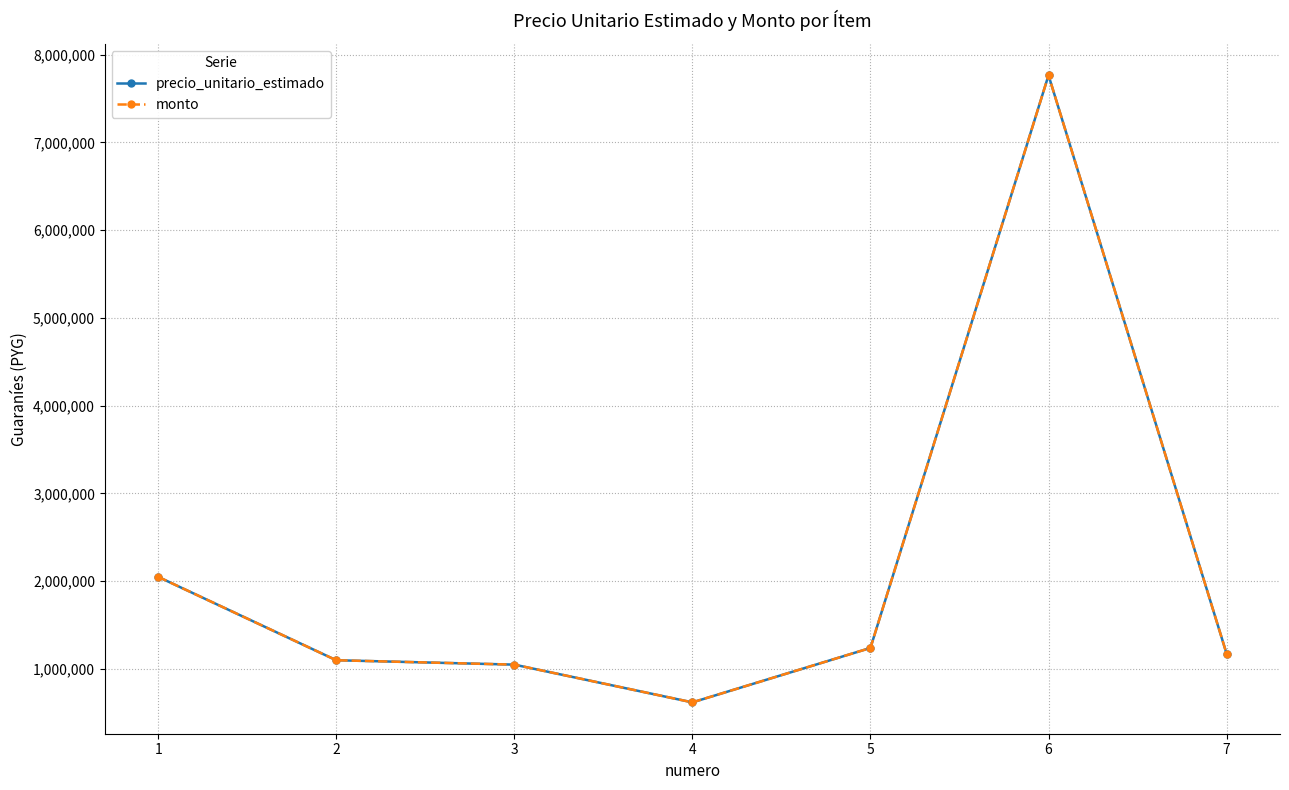

Is this an area chart (filled region under the line)?

No